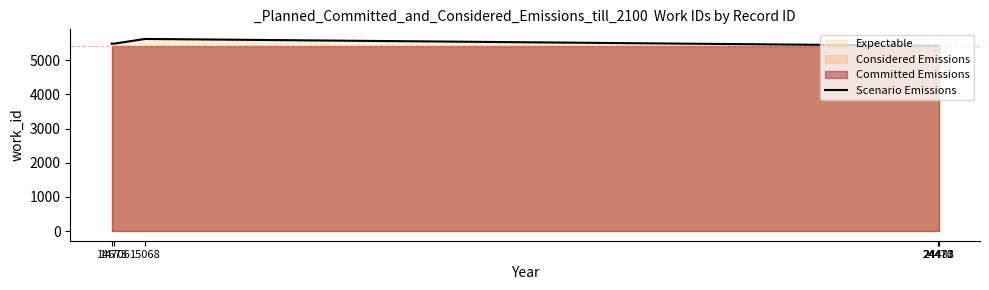

How many lines are shown in the chart?

1